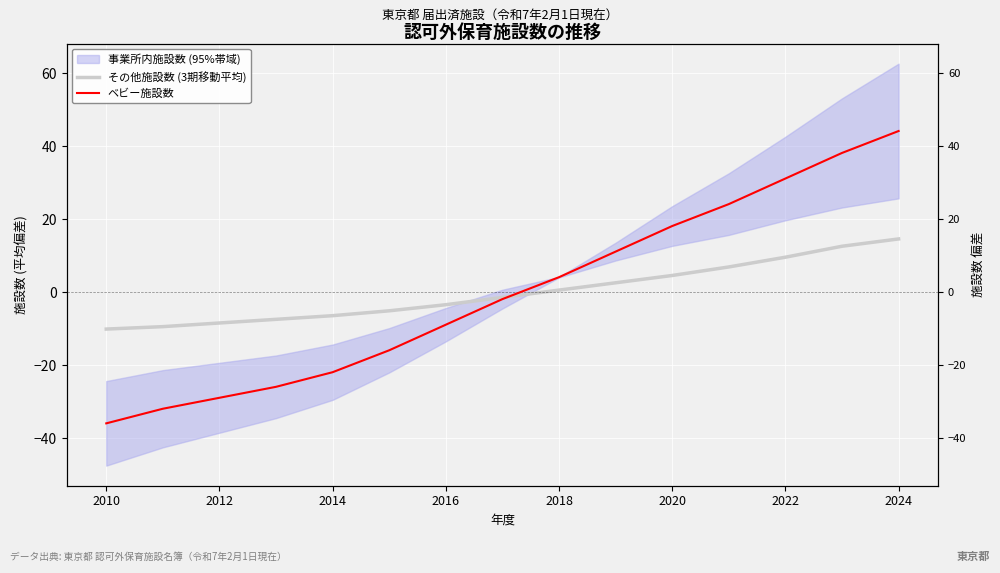

Between 10 and 13, which series saw the biggest shift?

ベビー施設数